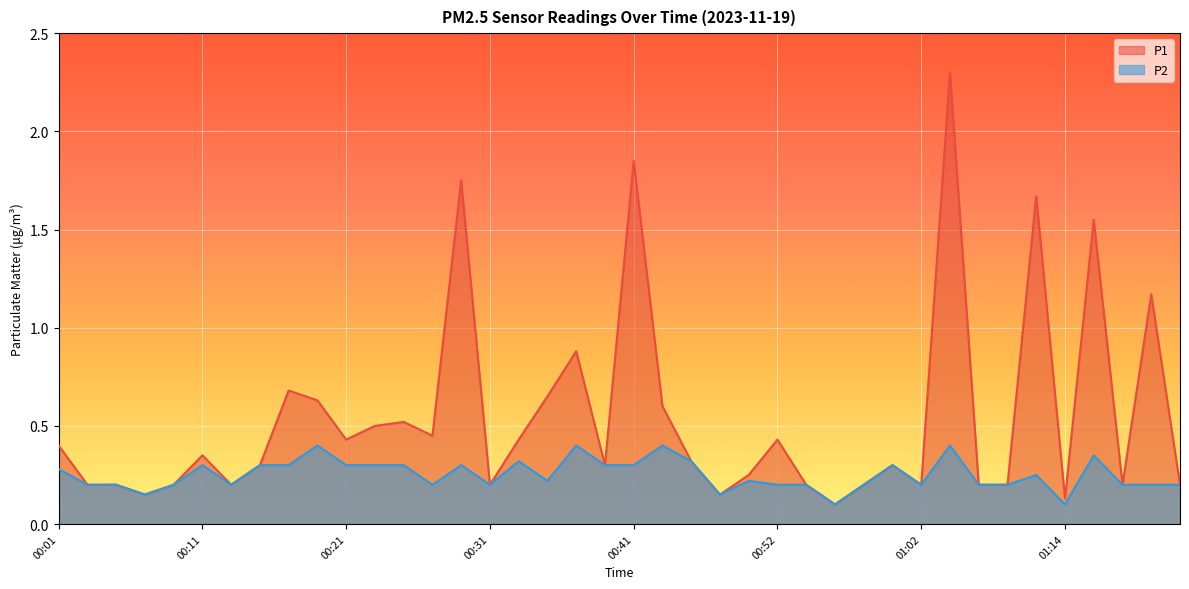

Is the value of P1 at 00:33 greater than the value of P2 at 00:09?

Yes